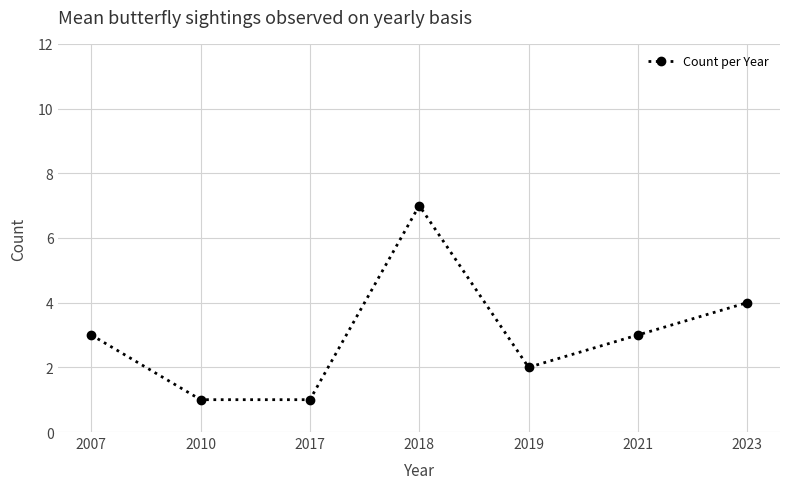

What is the sum of all values?

21